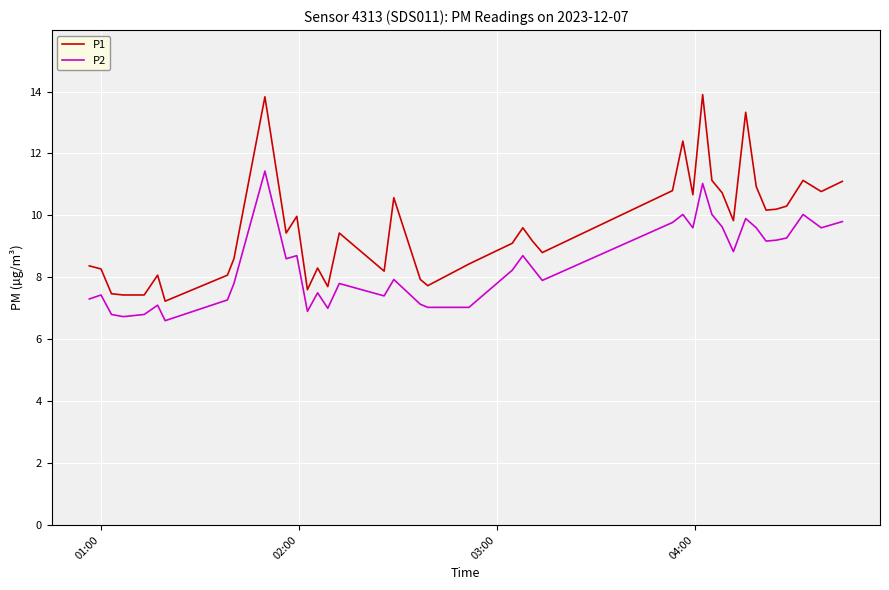

True or false: P1 and P2 intersect in this chart.

False